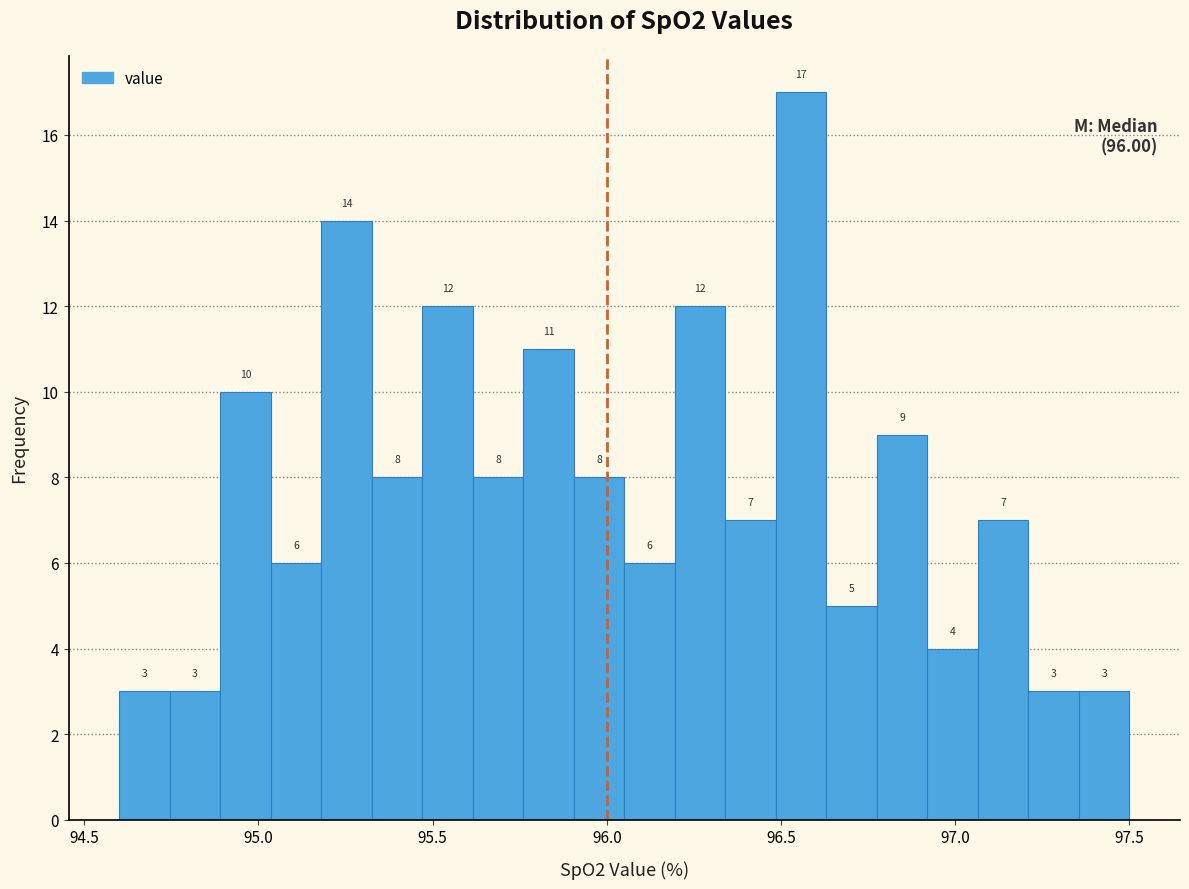

Read against the x-axis, roughly where is the centre of the tallest bar?

96.55